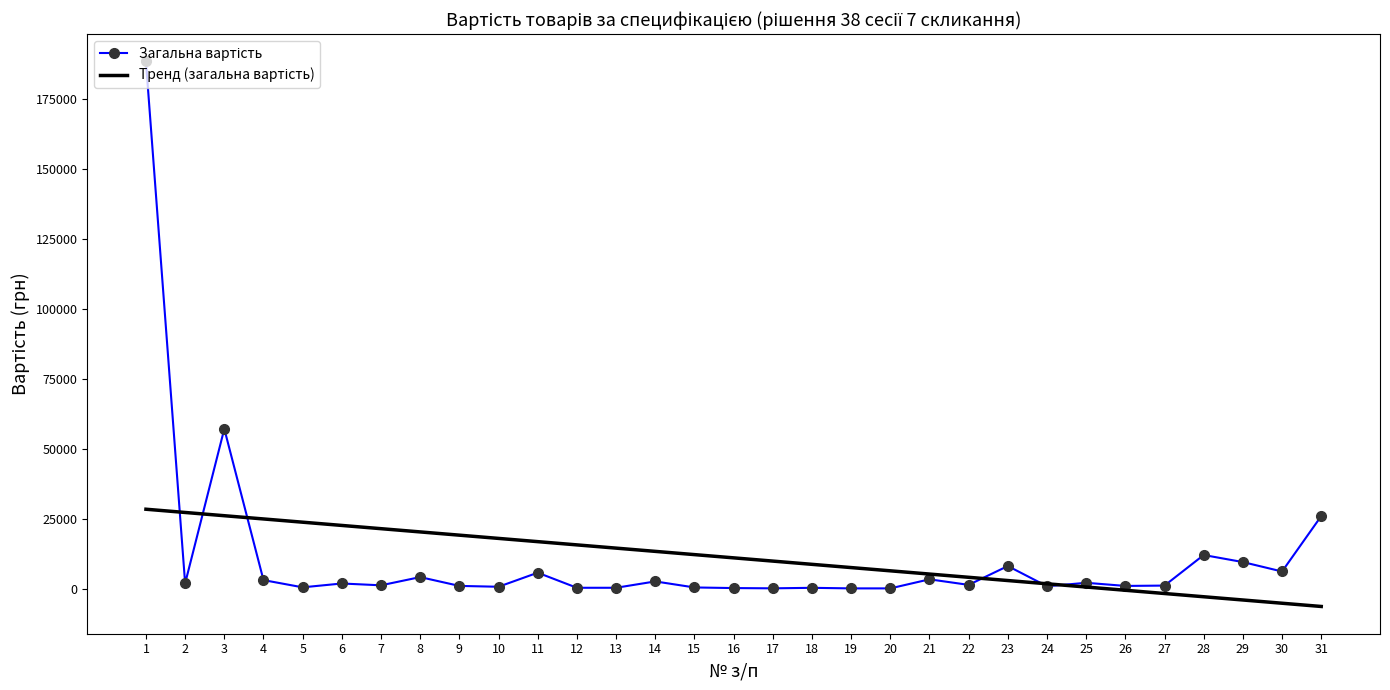

What is the greatest value displayed?

188250.5